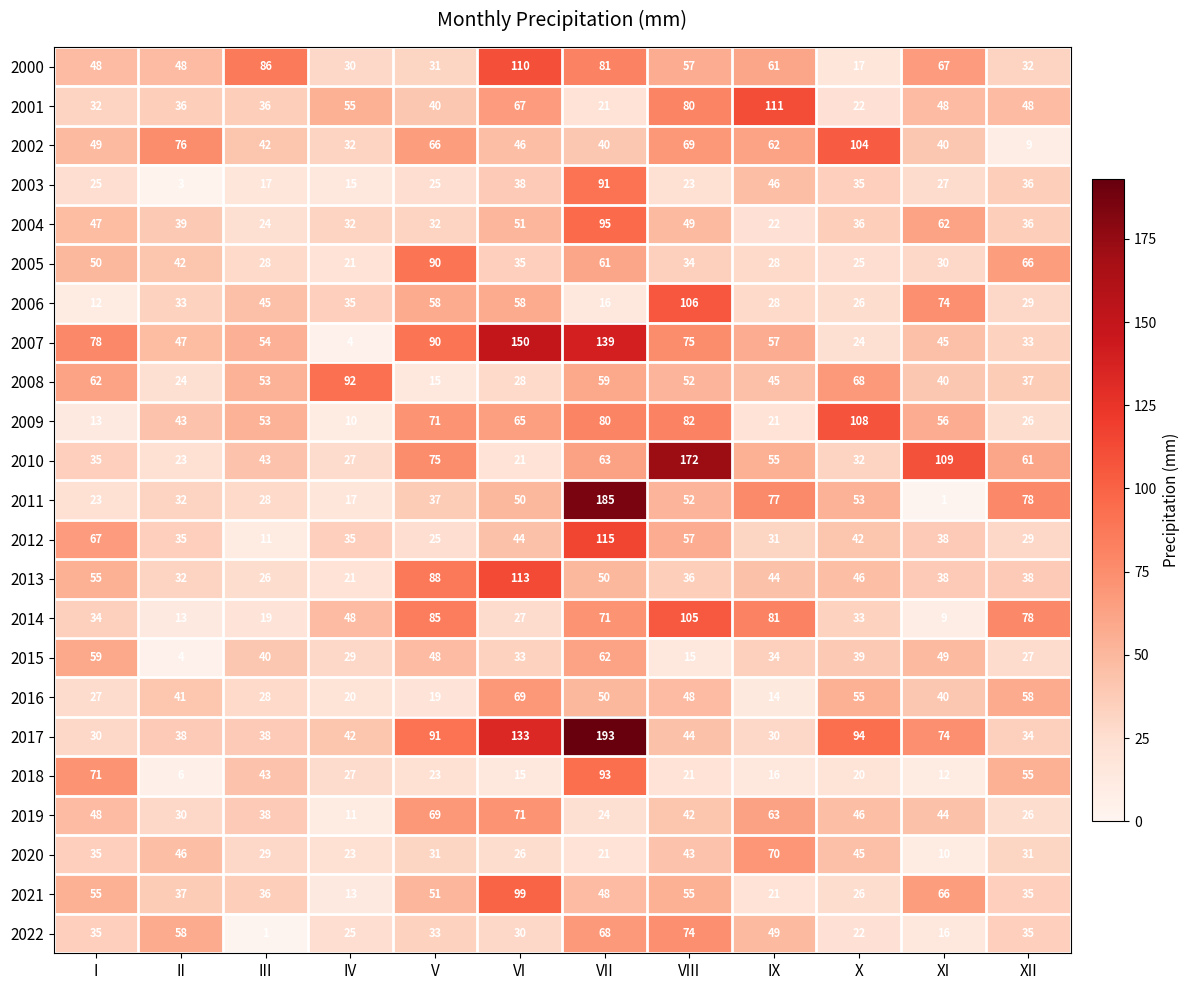

Is it true that 2008 equals 52 at VIII?

True